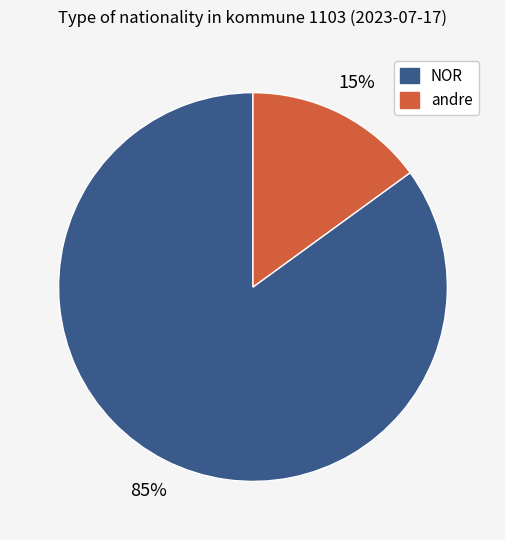

What is the majority slice?

NOR